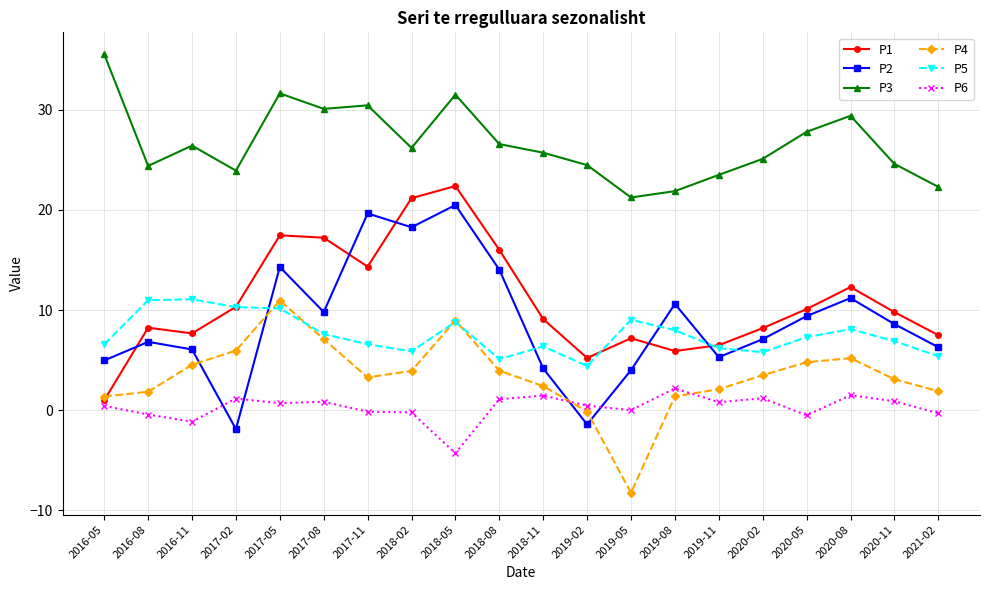

Where is the first local maximum for P2?

2016-08